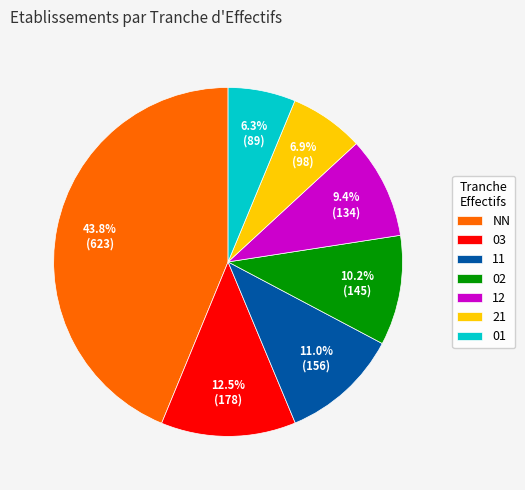

How many slices are in this pie chart?

7